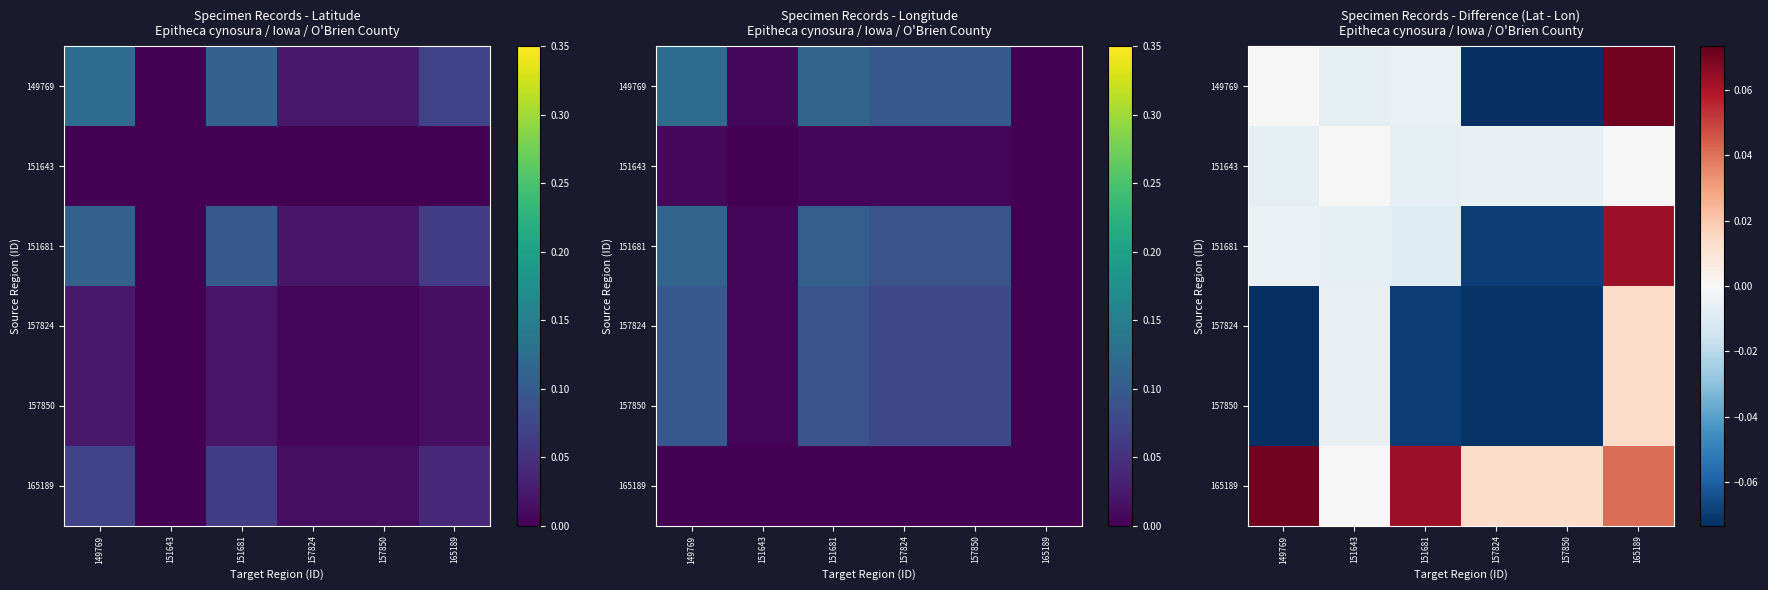

List the labels in order of 151643 value, largest first.

165189, 151643, 157824, 157850, 151681, 149769